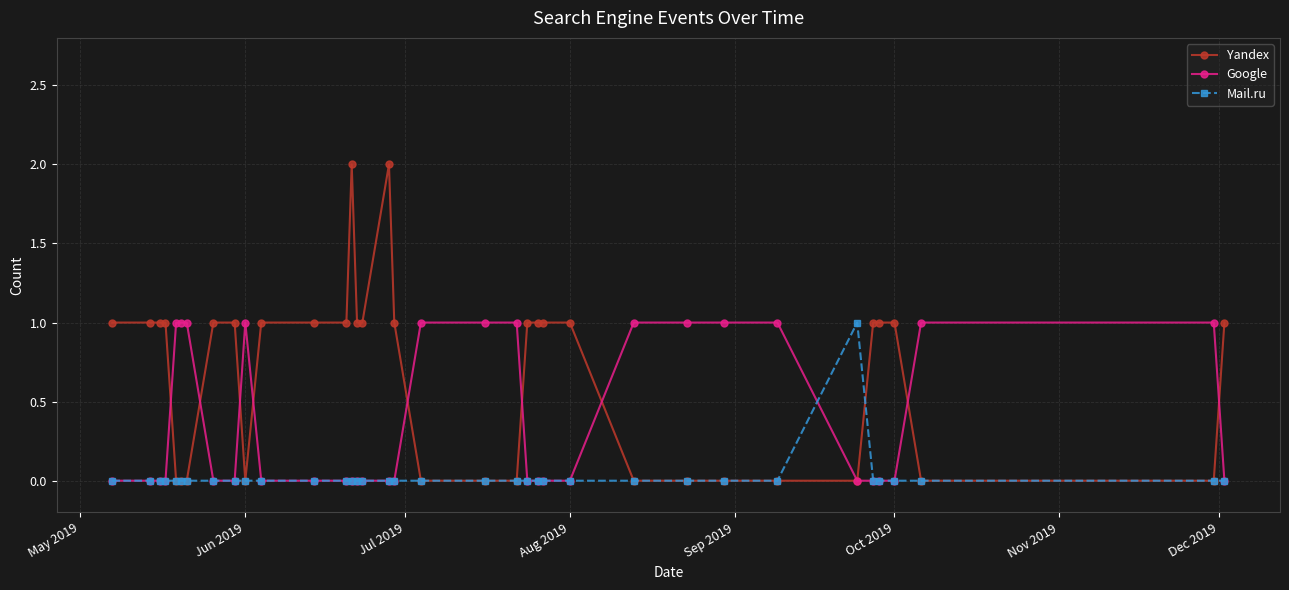

What is the value of the Yandex point at the 9th from the left?

1